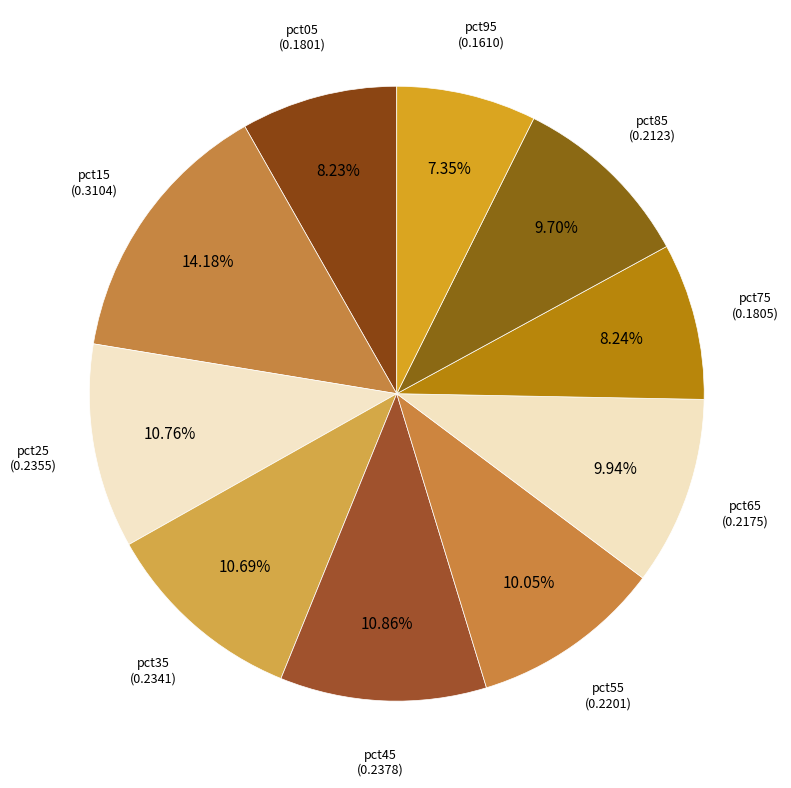

To the nearest percent, what is the difference between the largest and smallest slice percentages?

7%